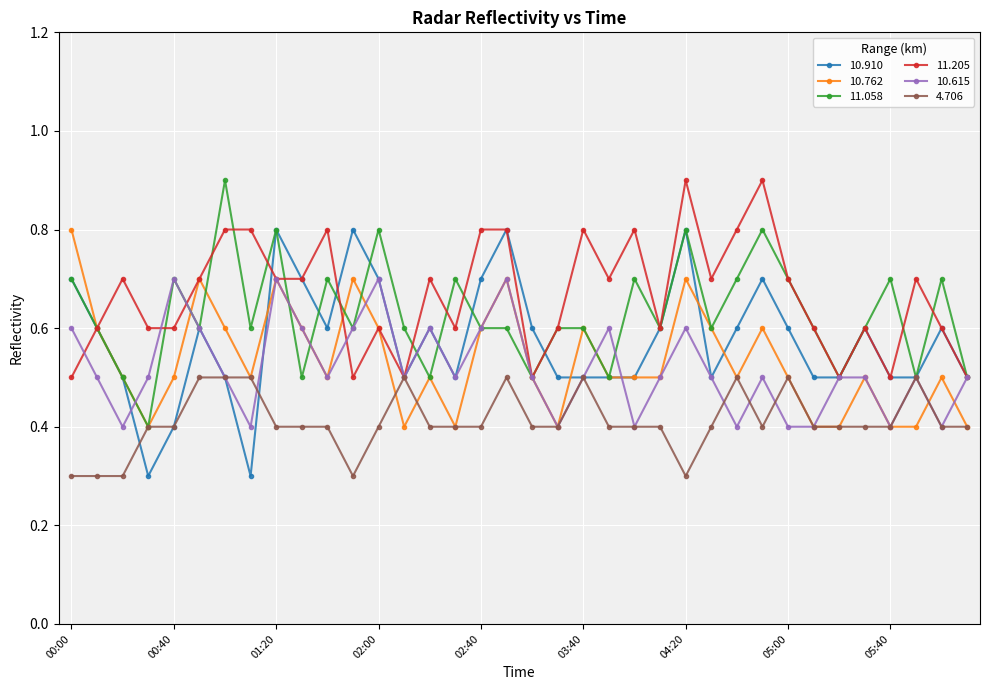

Reading left to right, list all the values displayed in this chart.

10.910: 0.7	0.6	0.5	0.3	0.4	0.6	0.5	0.3	0.8	0.7	0.6	0.8	0.7	0.5	0.6	0.5	0.7	0.8	0.6	0.5	0.5	0.5	0.5	0.6	0.8	0.5	0.6	0.7	0.6	0.5	0.5	0.6	0.5	0.5	0.6	0.5
10.762: 0.8	0.6	0.5	0.4	0.5	0.7	0.6	0.5	0.7	0.6	0.5	0.7	0.6	0.4	0.5	0.4	0.6	0.7	0.5	0.4	0.6	0.5	0.5	0.5	0.7	0.6	0.5	0.6	0.5	0.4	0.4	0.5	0.4	0.4	0.5	0.4
11.058: 0.7	0.6	0.5	0.4	0.7	0.6	0.9	0.6	0.8	0.5	0.7	0.6	0.8	0.6	0.5	0.7	0.6	0.6	0.5	0.6	0.6	0.5	0.7	0.6	0.8	0.6	0.7	0.8	0.7	0.6	0.5	0.6	0.7	0.5	0.7	0.5
11.205: 0.5	0.6	0.7	0.6	0.6	0.7	0.8	0.8	0.7	0.7	0.8	0.5	0.6	0.5	0.7	0.6	0.8	0.8	0.5	0.6	0.8	0.7	0.8	0.6	0.9	0.7	0.8	0.9	0.7	0.6	0.5	0.6	0.5	0.7	0.6	0.5
10.615: 0.6	0.5	0.4	0.5	0.7	0.6	0.5	0.4	0.7	0.6	0.5	0.6	0.7	0.5	0.6	0.5	0.6	0.7	0.5	0.4	0.5	0.6	0.4	0.5	0.6	0.5	0.4	0.5	0.4	0.4	0.5	0.5	0.4	0.5	0.4	0.5
4.706: 0.3	0.3	0.3	0.4	0.4	0.5	0.5	0.5	0.4	0.4	0.4	0.3	0.4	0.5	0.4	0.4	0.4	0.5	0.4	0.4	0.5	0.4	0.4	0.4	0.3	0.4	0.5	0.4	0.5	0.4	0.4	0.4	0.4	0.5	0.4	0.4